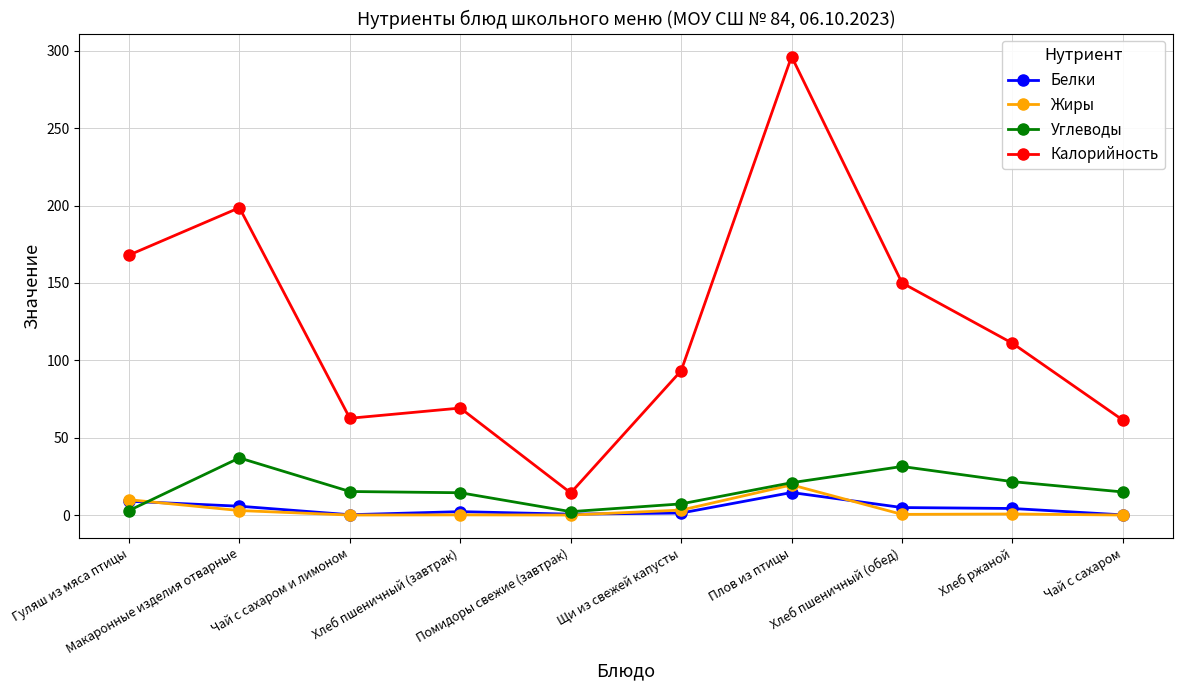

What position from the left is Чай с сахаром и лимоном?

3